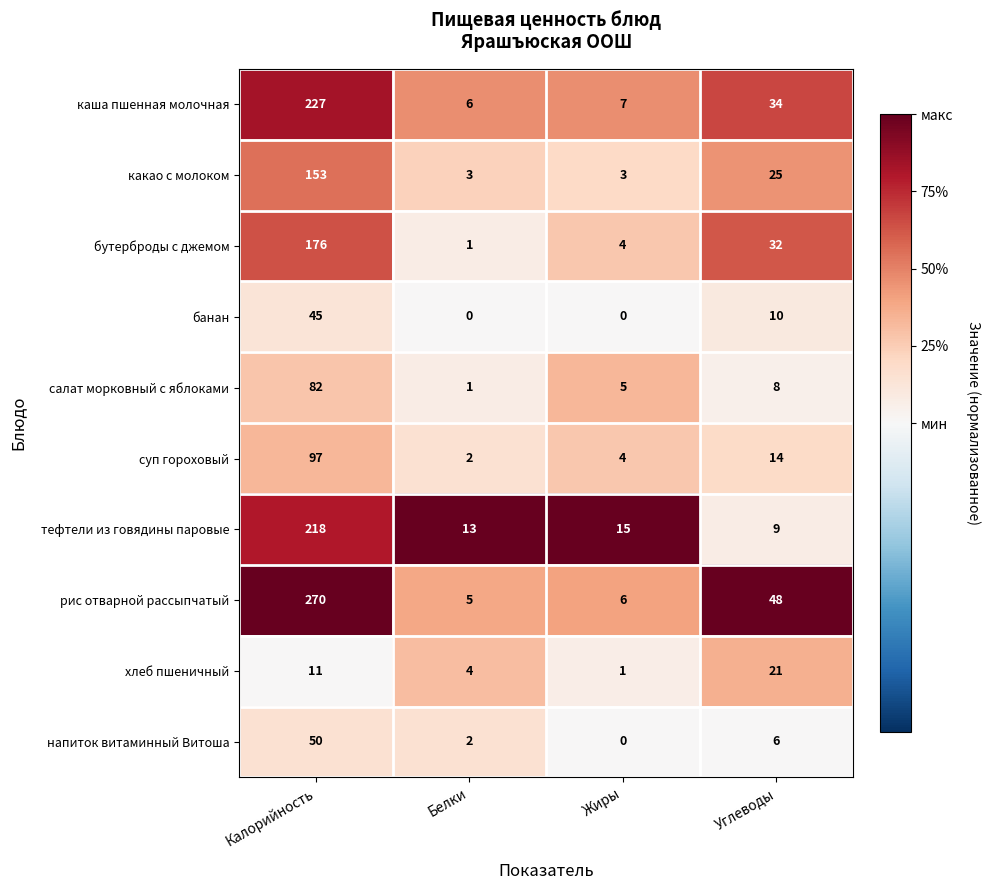

At how many categories does at least one series exceed 0?

4